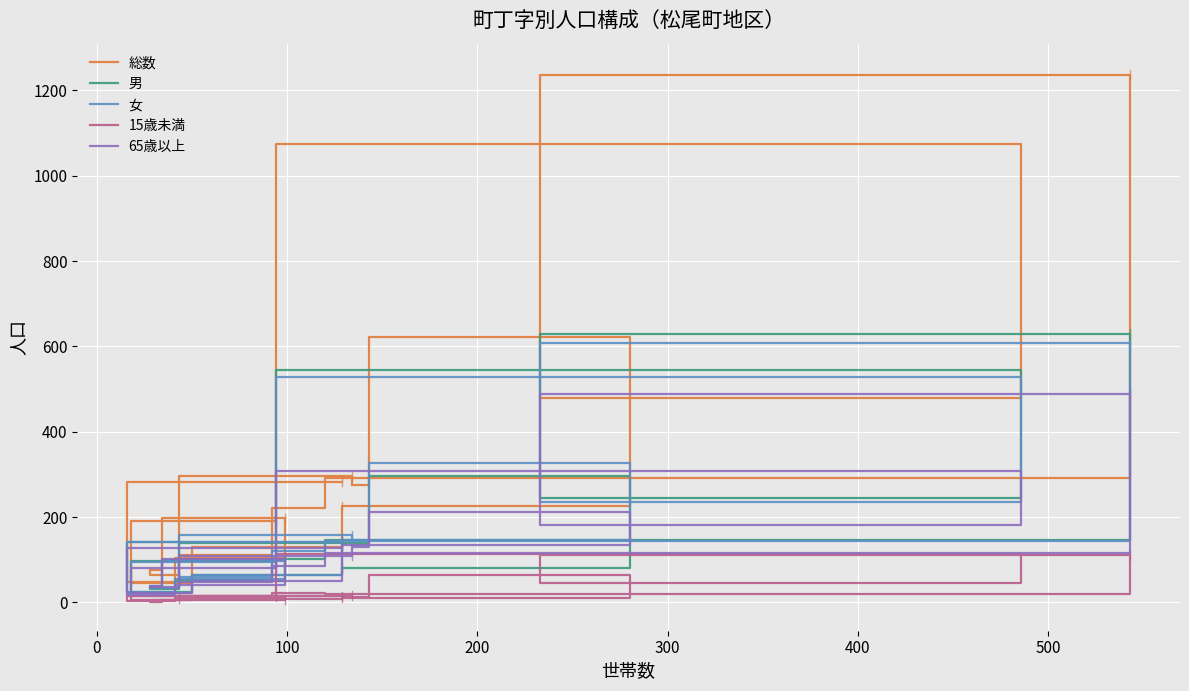

What is the value of the 女 point at the 5th from the left?

38